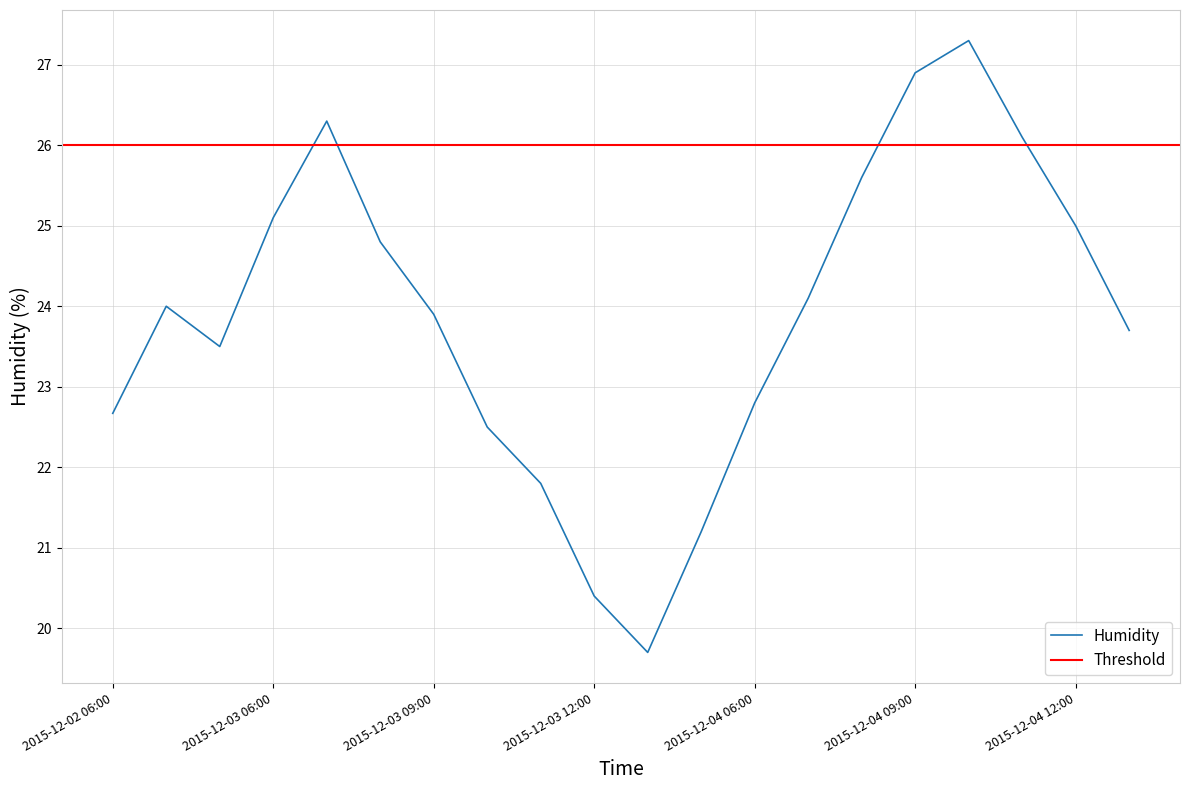

What is the minimum value shown in the chart?

19.7